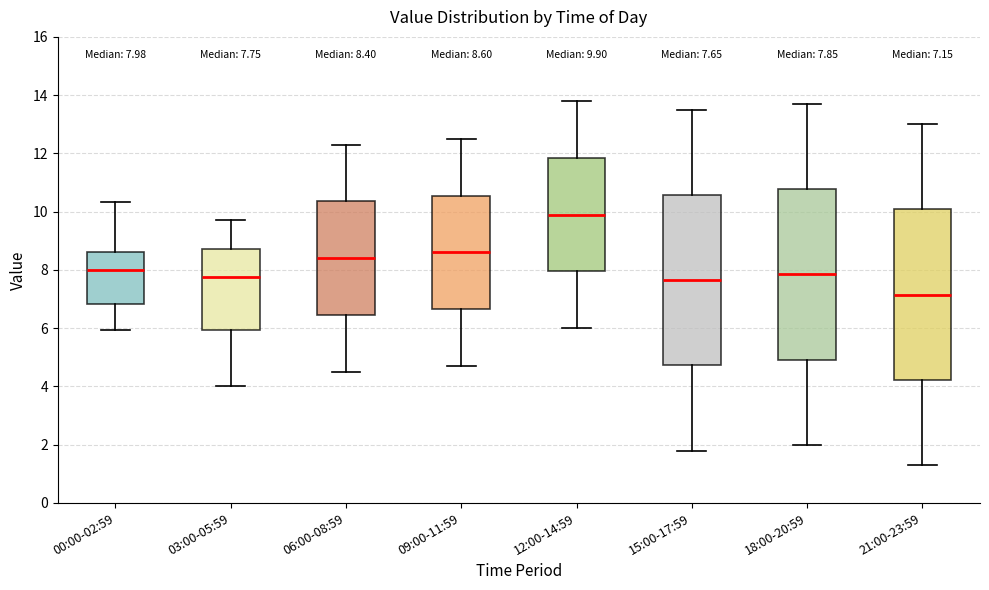

Which box's median line is the lowest?

21:00-23:59